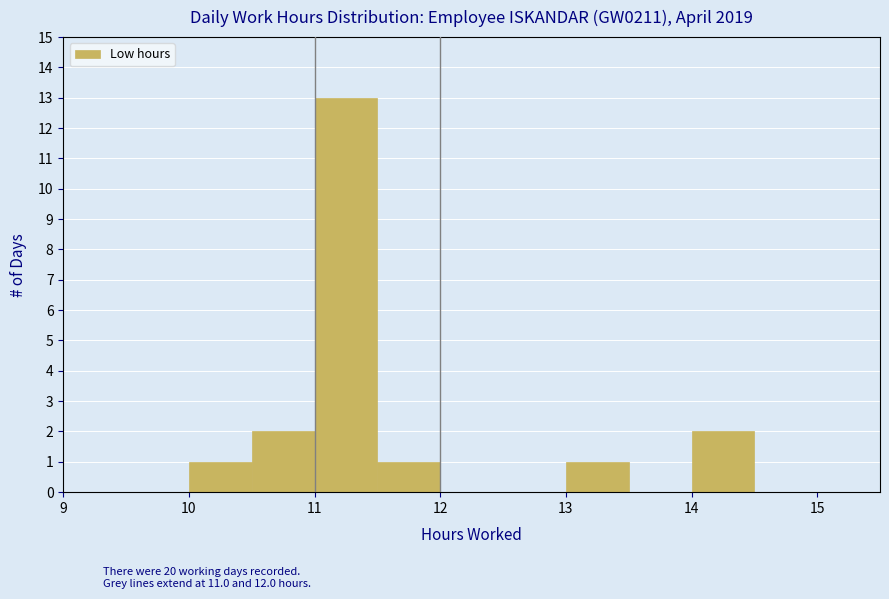

Reading left to right, transcribe this chart: for each bar, give the range it covers on the x-axis and its height. The values are not printed on the chart, so give them approximately, as read against the axis.

9.5 to 10.0: 0
10.0 to 10.5: 1
10.5 to 11.0: 2
11.0 to 11.5: 13
11.5 to 12.0: 1
12.0 to 12.5: 0
12.5 to 13.0: 0
13.0 to 13.5: 1
13.5 to 14.0: 0
14.0 to 14.5: 2
14.5 to 15.0: 0